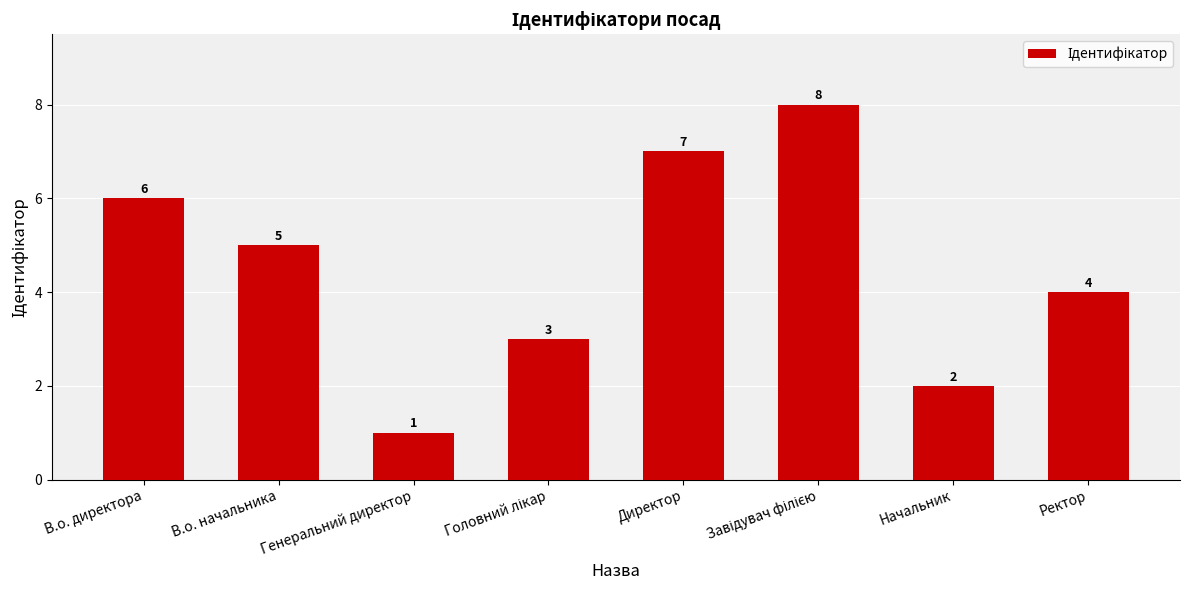

How many series are shown in this chart?

1